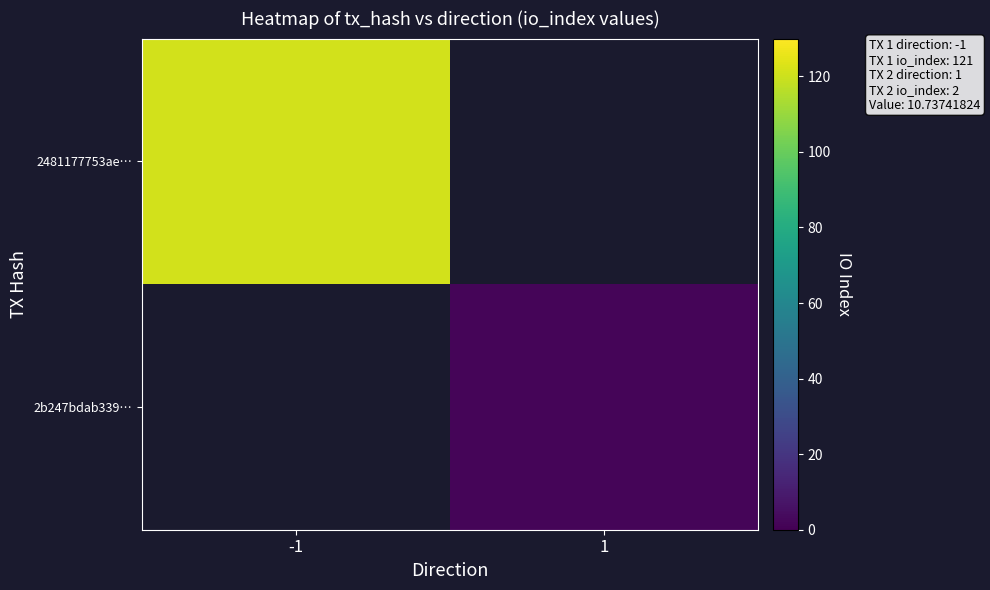

Rank the series at 1 from lowest to highest value.

2481177753ae…, 2b247bdab339…